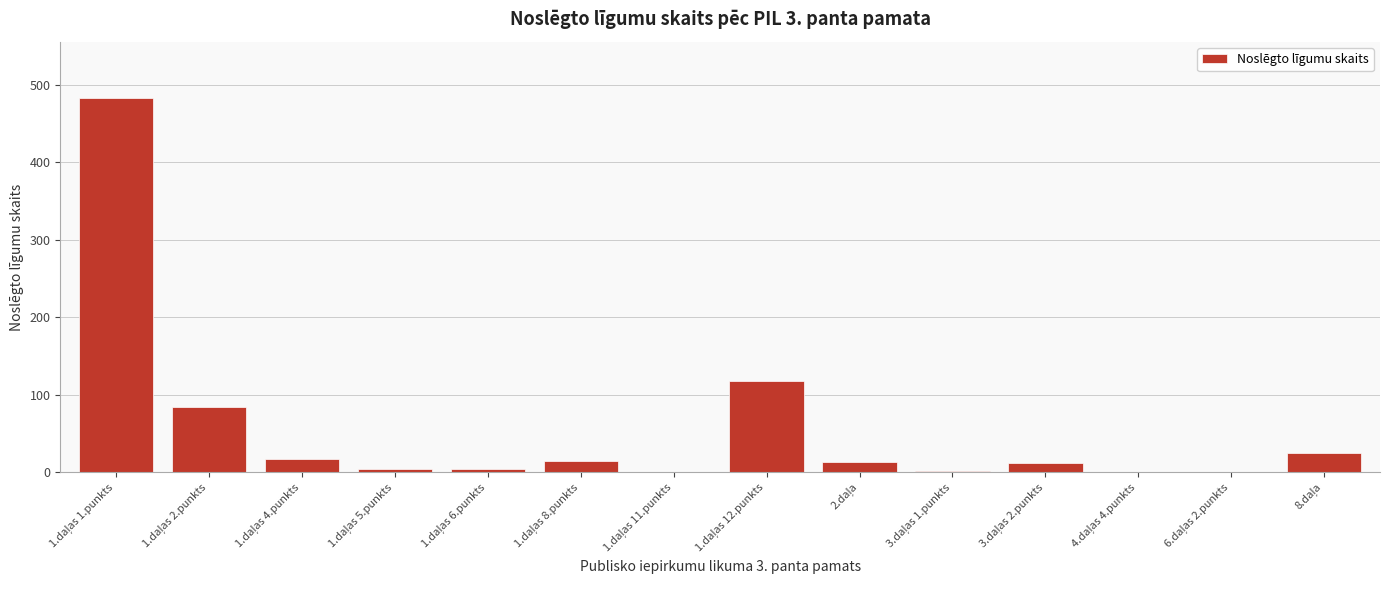

What is the greatest value displayed?

483